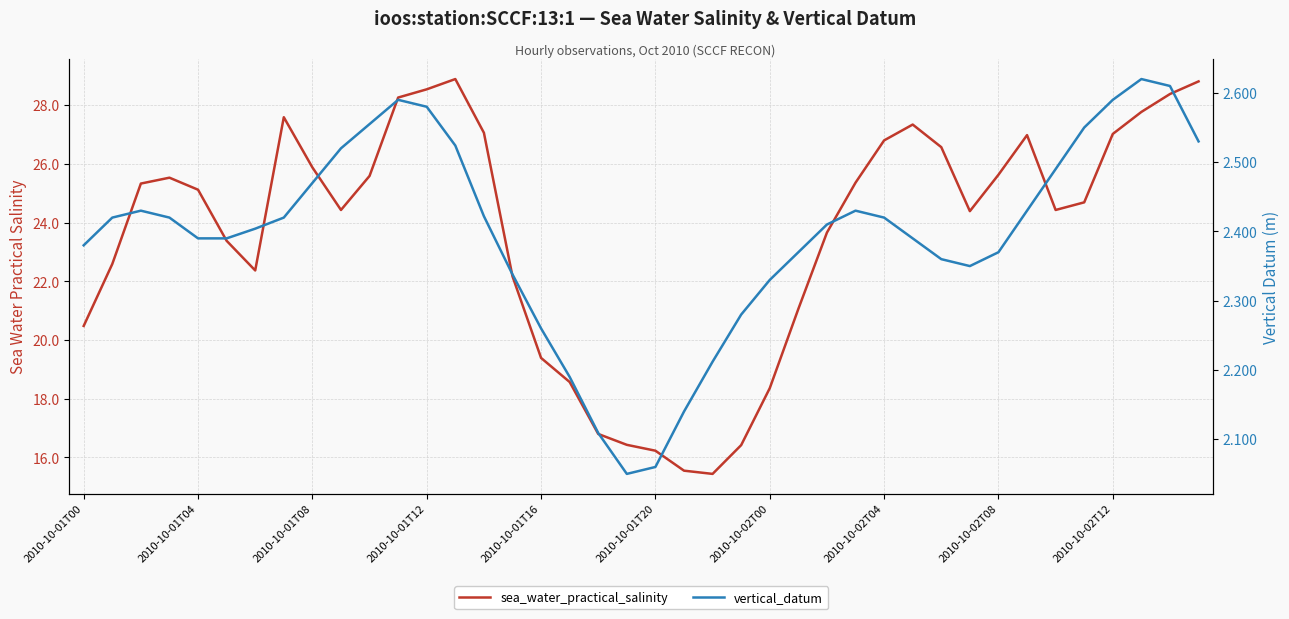

Which category has the highest value across all series?

13